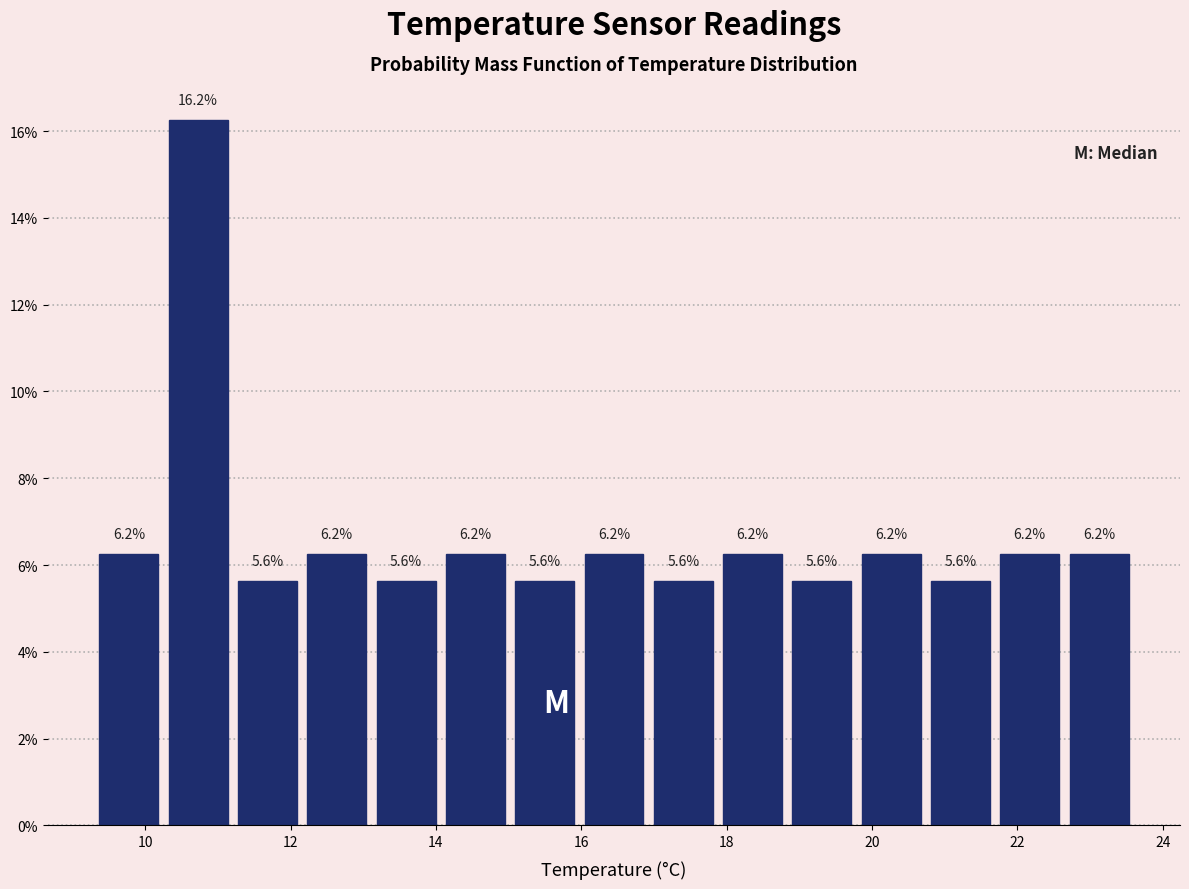

Which range on the x-axis has the tallest bar?

10.2 to 11.2